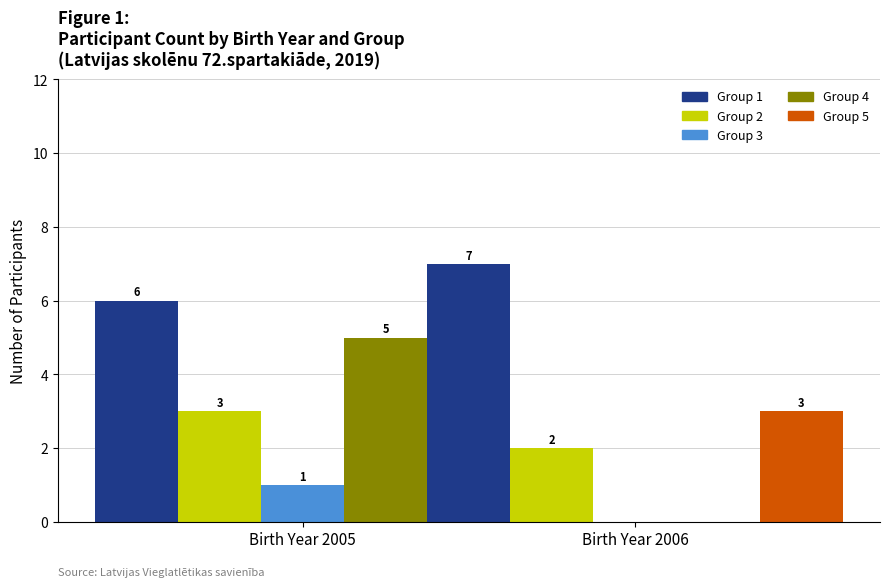

What are all the series names shown in the legend?

Group 1, Group 2, Group 3, Group 4, Group 5